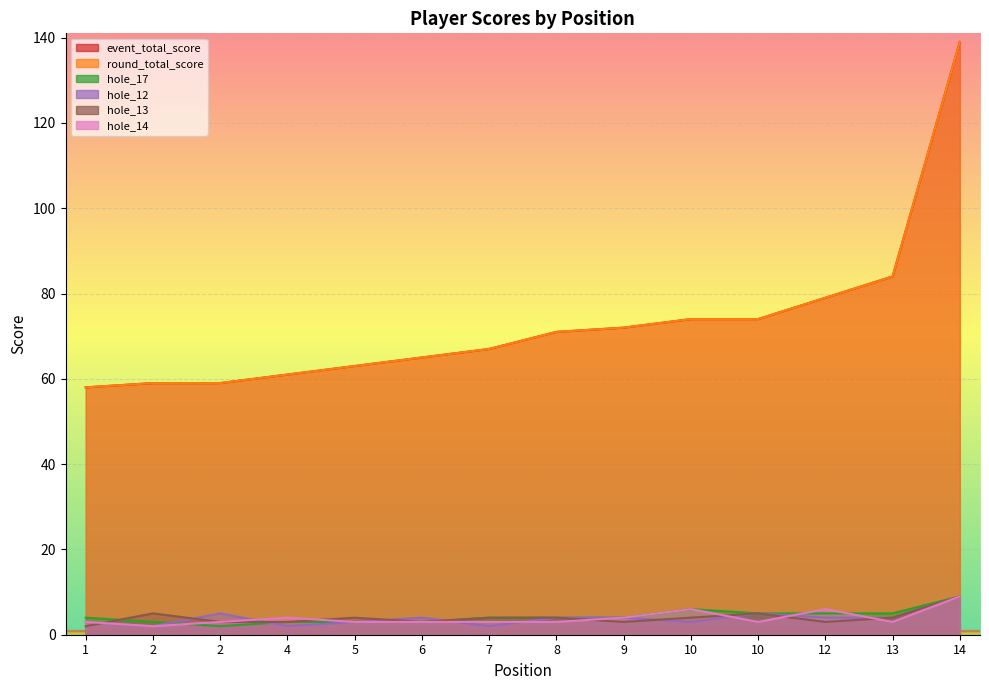

What is the total value across all series at 14?

314